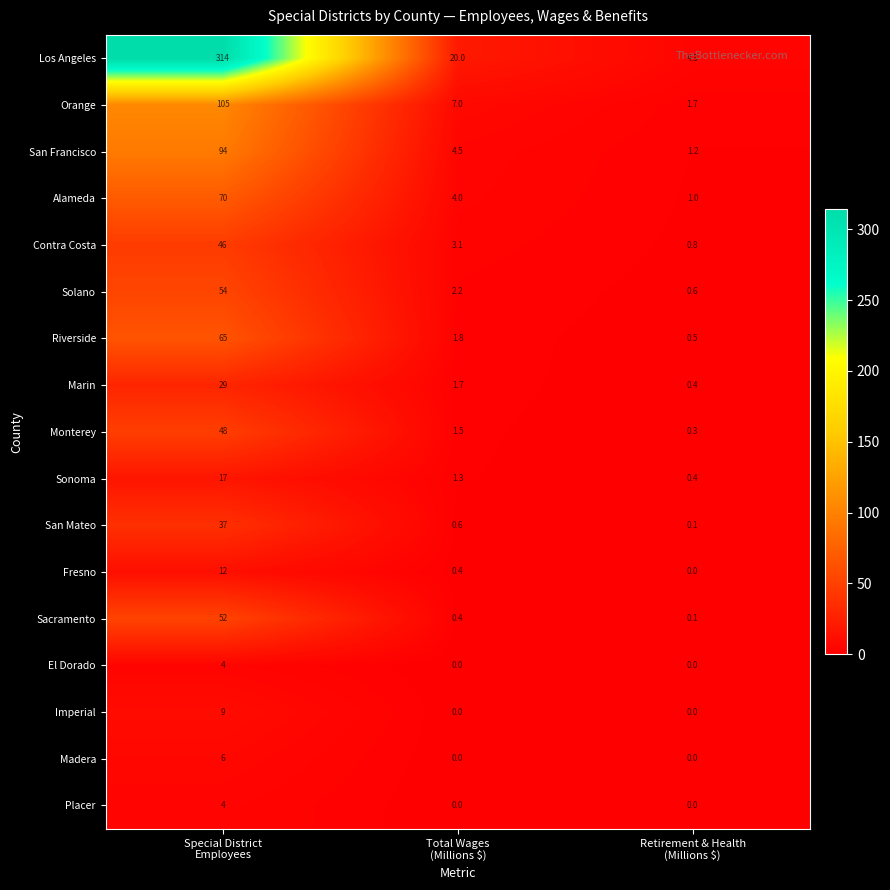

Which series has the largest total across all categories?

Los Angeles